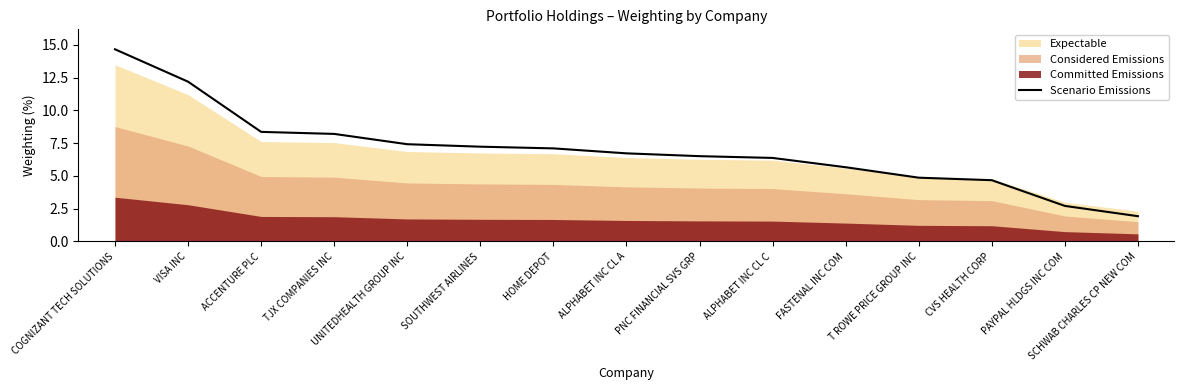

Between PAYPAL HLDGS INC COM and ALPHABET INC CL C, which is larger?

ALPHABET INC CL C